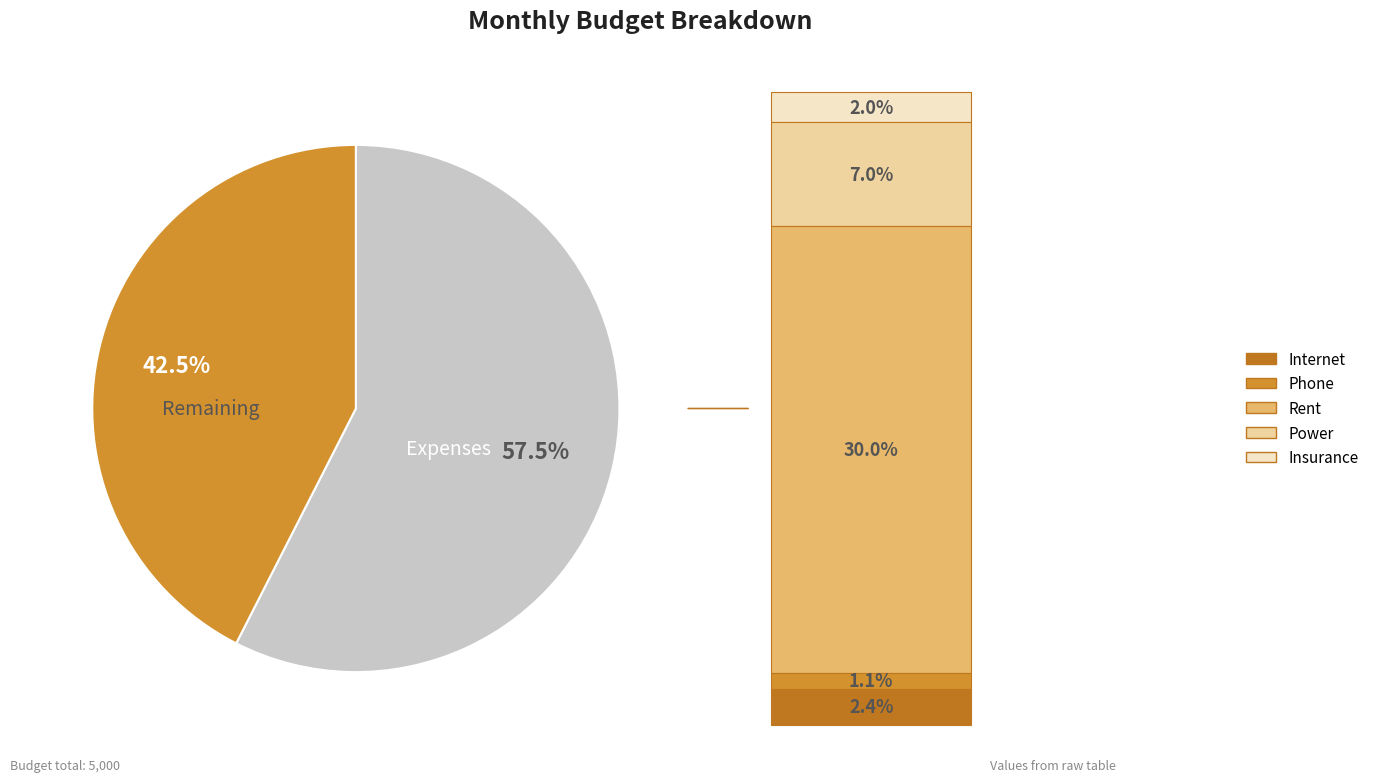

Does any single category account for the majority?

Yes